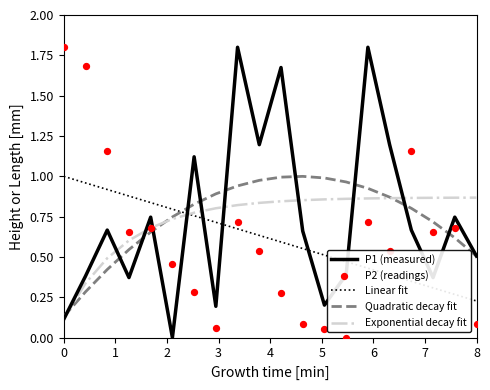

True or false: P1 (measured) and Linear fit cross at least once.

True